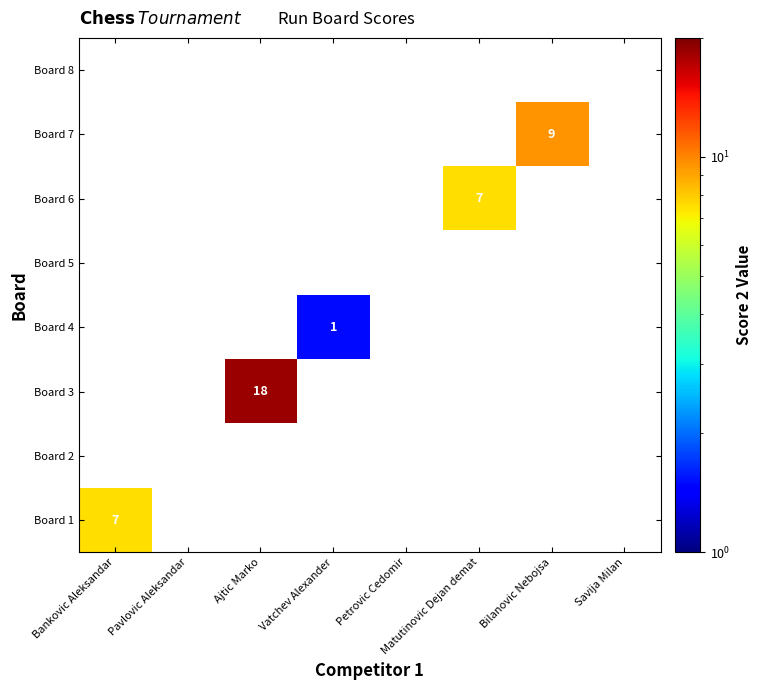

Is the value of Board 4 at Bilanovic Nebojsa greater than the value of Board 8 at Savija Milan?

No